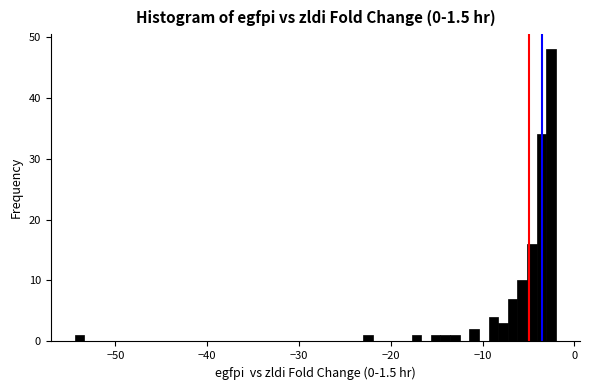

Around what value on the x-axis is the tallest bar? Give the approximate position of its centre, as read against the axis.

-3